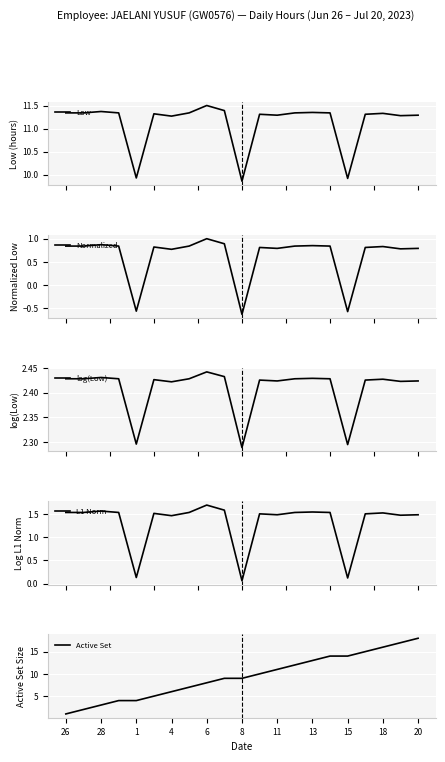

What are all the series names shown in the legend?

Low, Normalized, log(Low), L1 Norm, Active Set